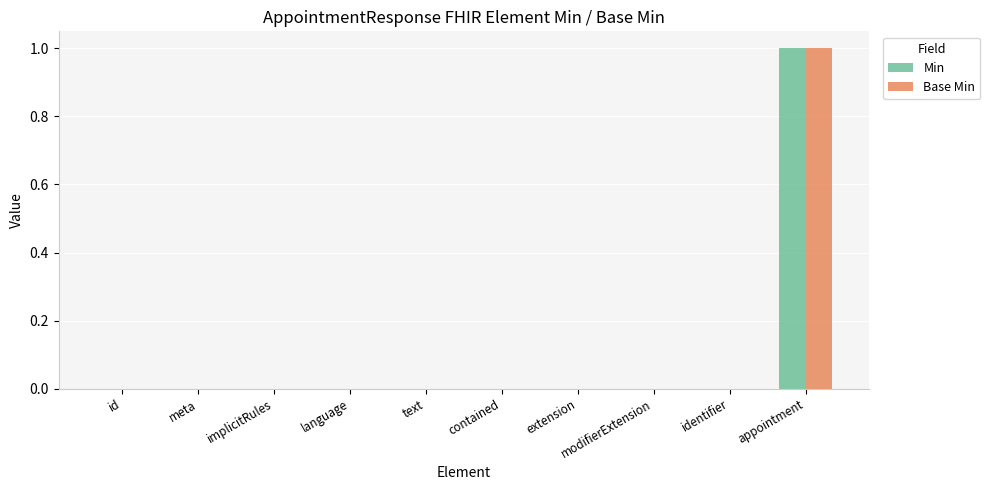

The Min series shows 0 at appointment. True or false?

False